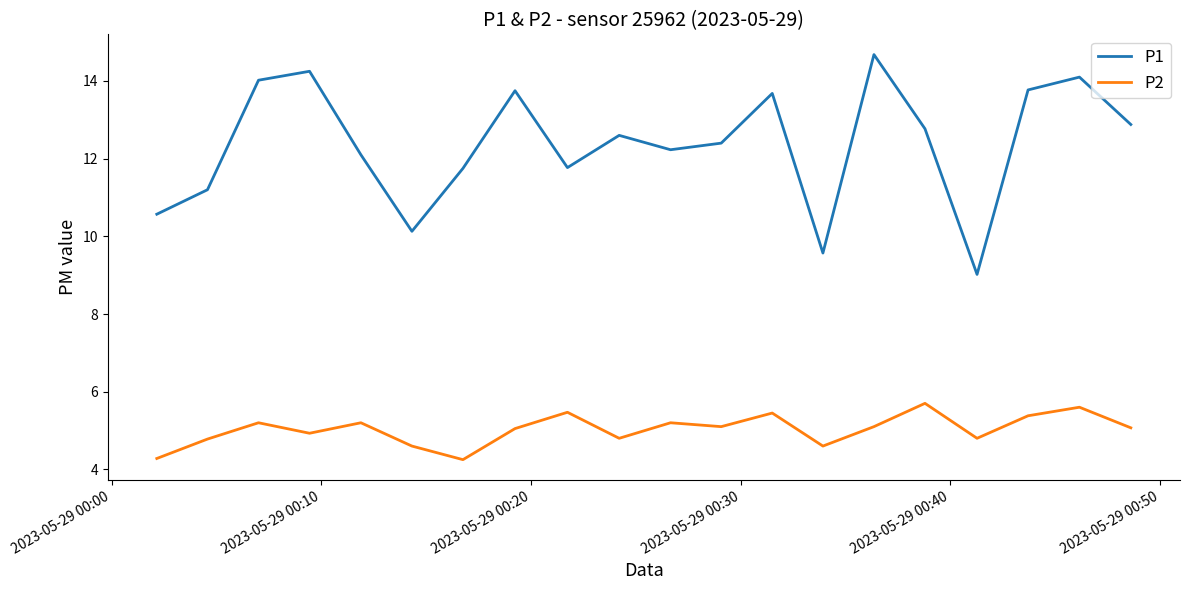

Which series has the largest range (max minus min)?

P1